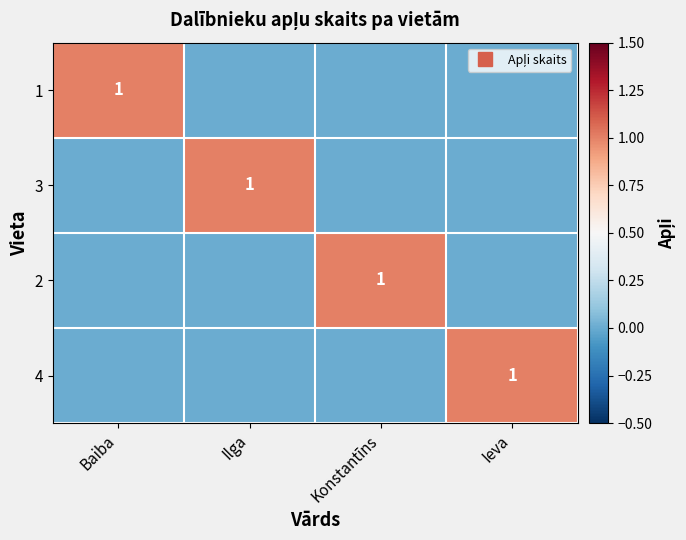

At which label does 4 reach its peak?

Ieva